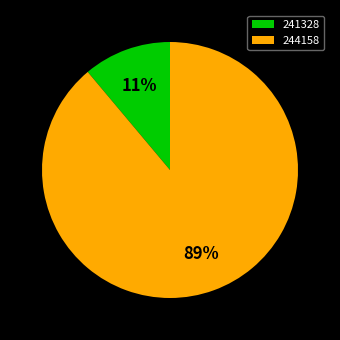

Is the sum of 244158 and 241328 greater than half?

Yes